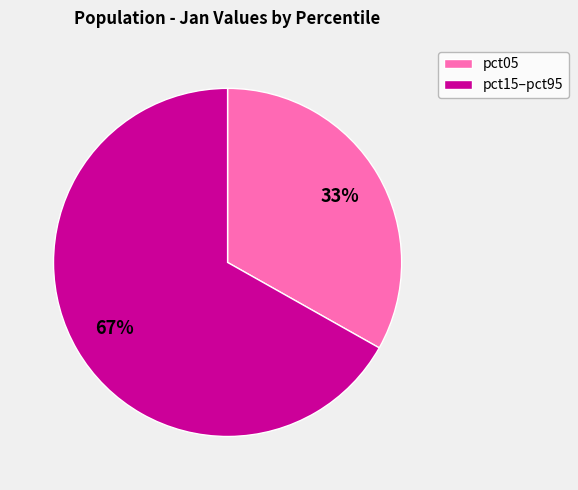

Rank the categories by value from highest to lowest.

pct15–pct95, pct05